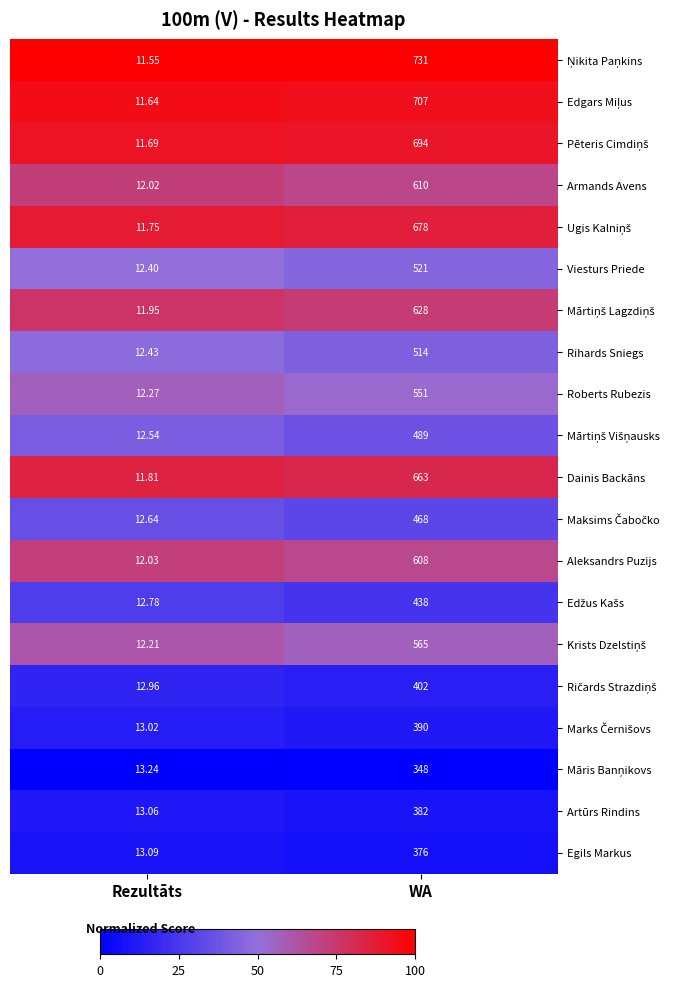

What is the spread (max minus min) of values at WA?

383.0